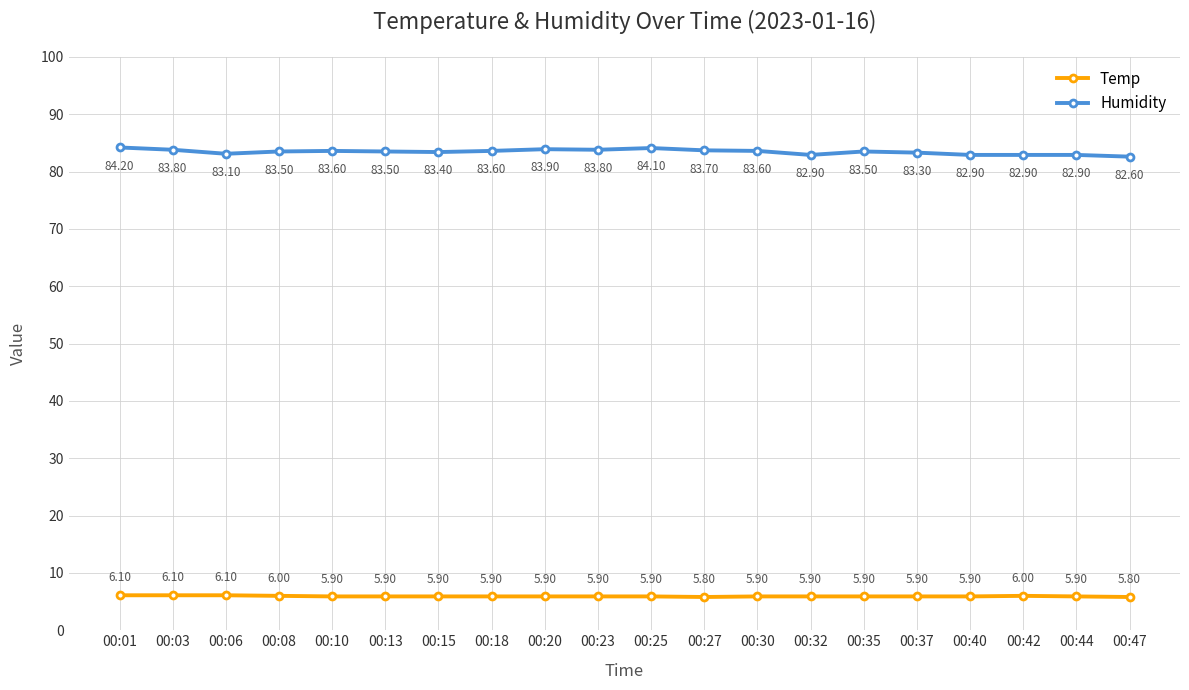

How many lines are shown in the chart?

2